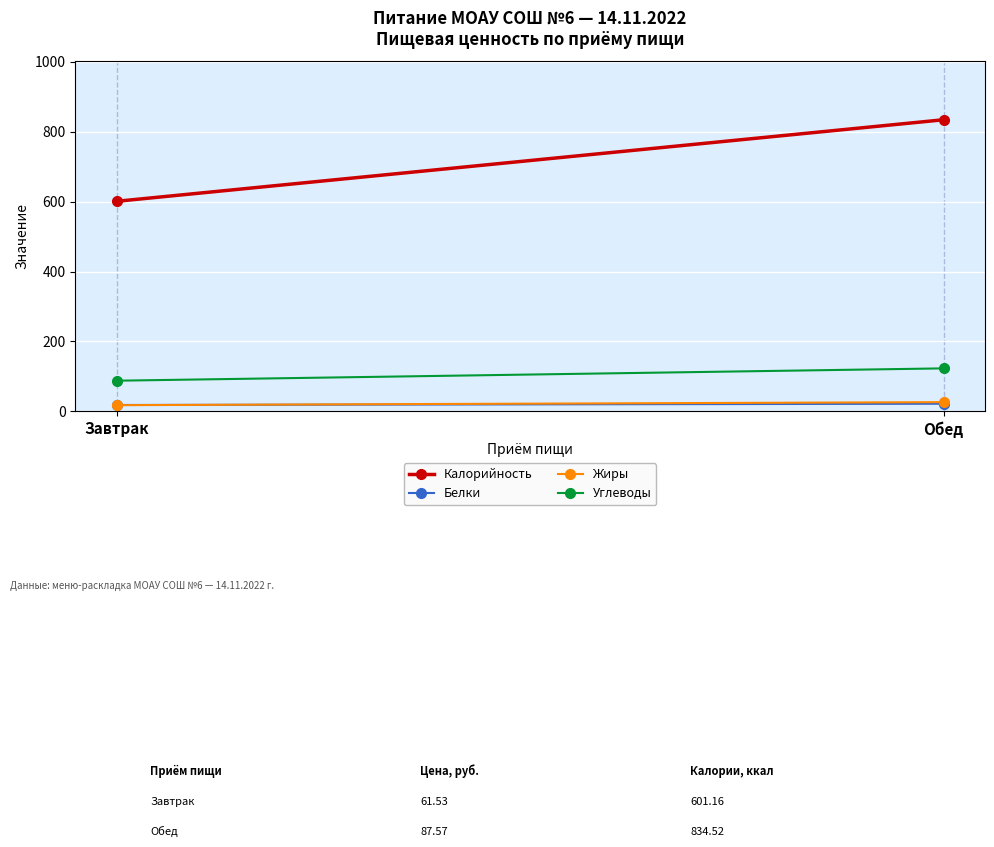

What is the maximum value for Углеводы?

123.1